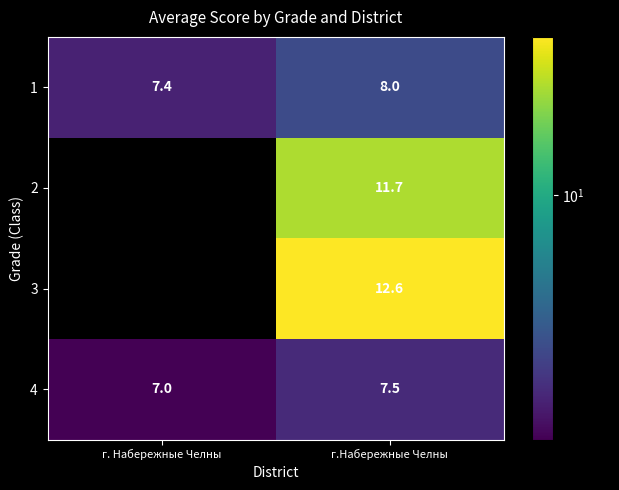

Is it true that 3 equals 12.6 at г.Набережные Челны?

True